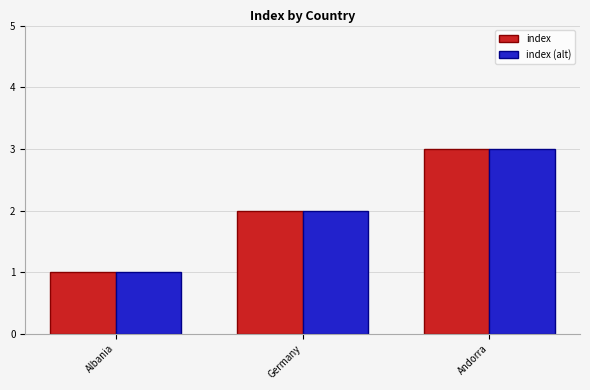

What is the total value across all series at Andorra?

6